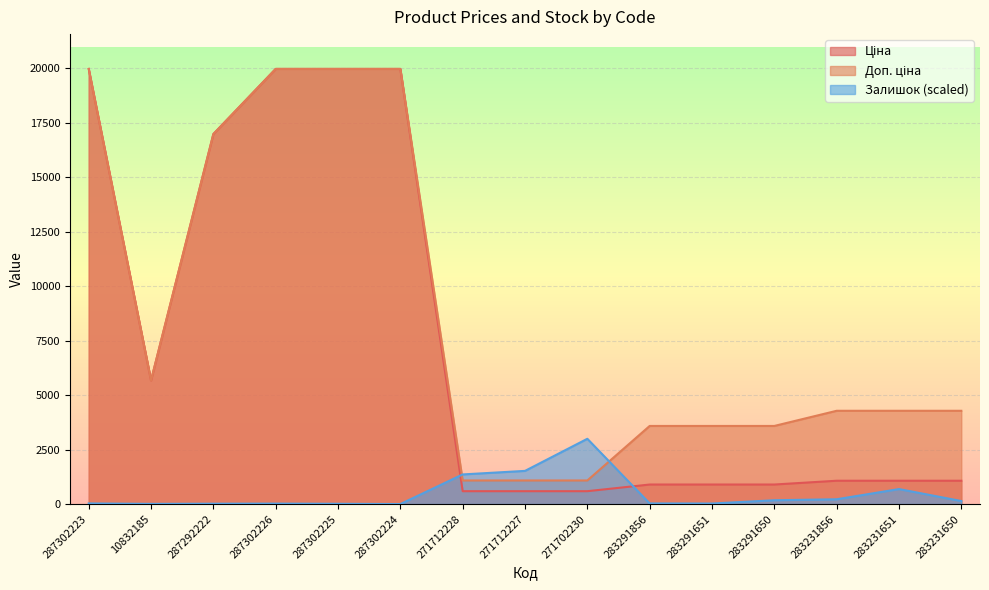

Reading right to left, list all the values displayed in this chart.

Ціна: 283231650=1069.8	283231651=1069.8	283231856=1069.8	283291650=895.9	283291651=895.9	283291856=895.9	271702230=589.9	271712227=589.9	271712228=589.9	287302224=19964.2	287302225=19964.2	287302226=19964.2	287292222=16976.3	10832185=5673.8	287302223=19964.2
Доп. ціна: 283231650=4279.1	283231651=4279.1	283231856=4279.1	283291650=3583.6	283291651=3583.6	283291856=3583.6	271702230=1081.7	271712227=1081.7	271712228=1081.7	287302224=19964.2	287302225=19964.2	287302226=19964.2	287292222=16976.3	10832185=5673.8	287302223=19964.2
Залишок: 283231650=138.3	283231651=687.6	283231856=219.7	283291650=175.0	283291651=24.4	283291856=28.5	271702230=2994.6	271712227=1521.7	271712228=1359.0	287302224=0.0	287302225=12.2	287302226=20.3	287292222=16.3	10832185=8.1	287302223=28.5